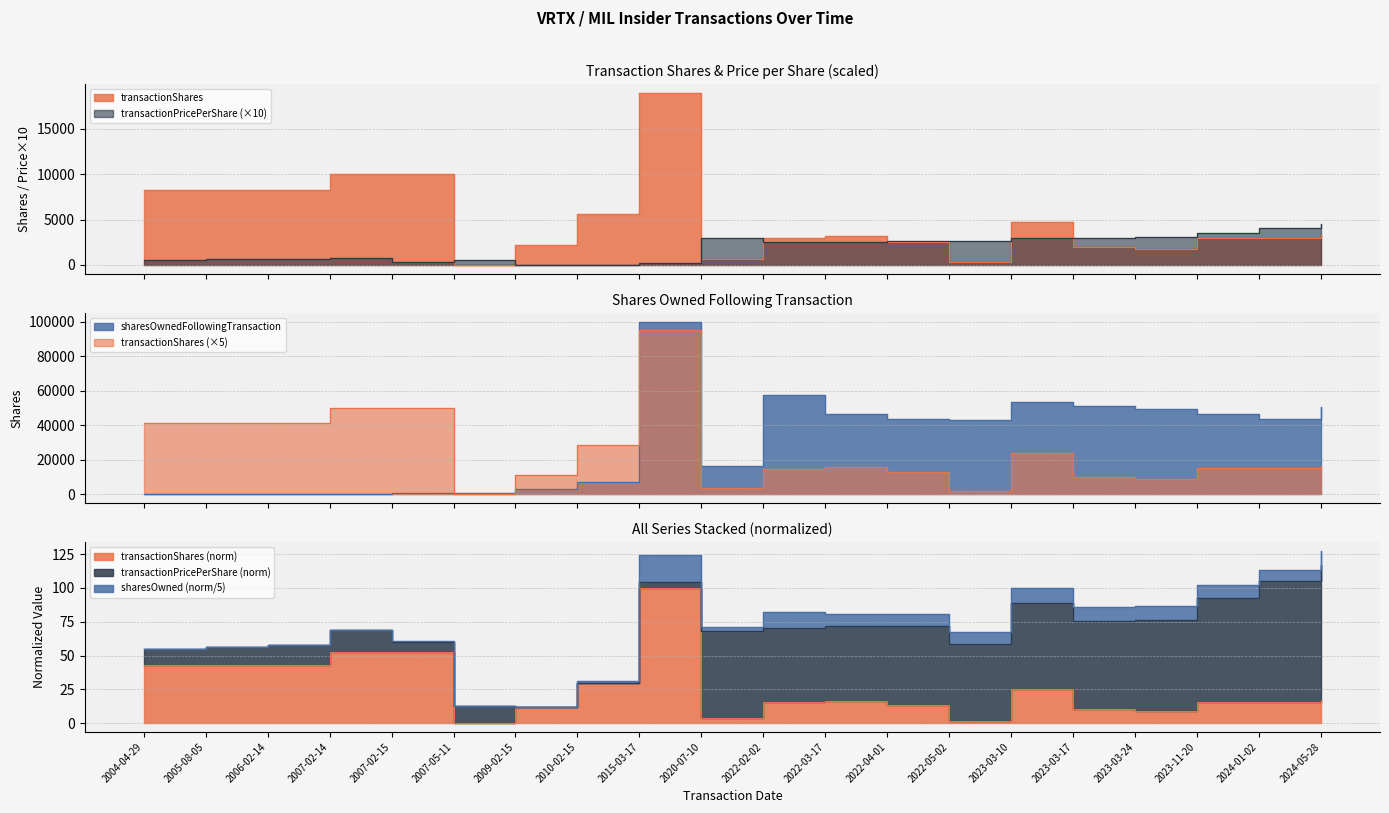

How many intersections are there between sharesOwnedFollowingTransaction and transactionPricePerShare?

1